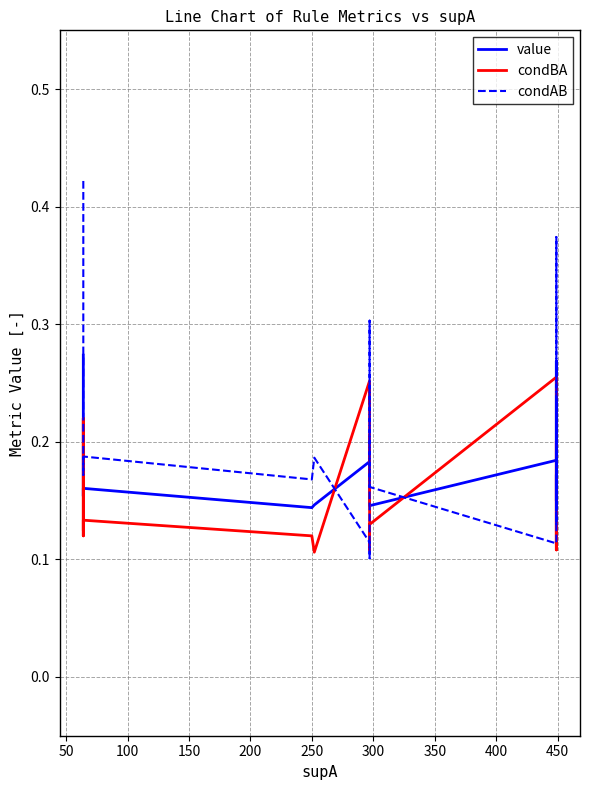

What is the maximum value shown in the chart?

0.4